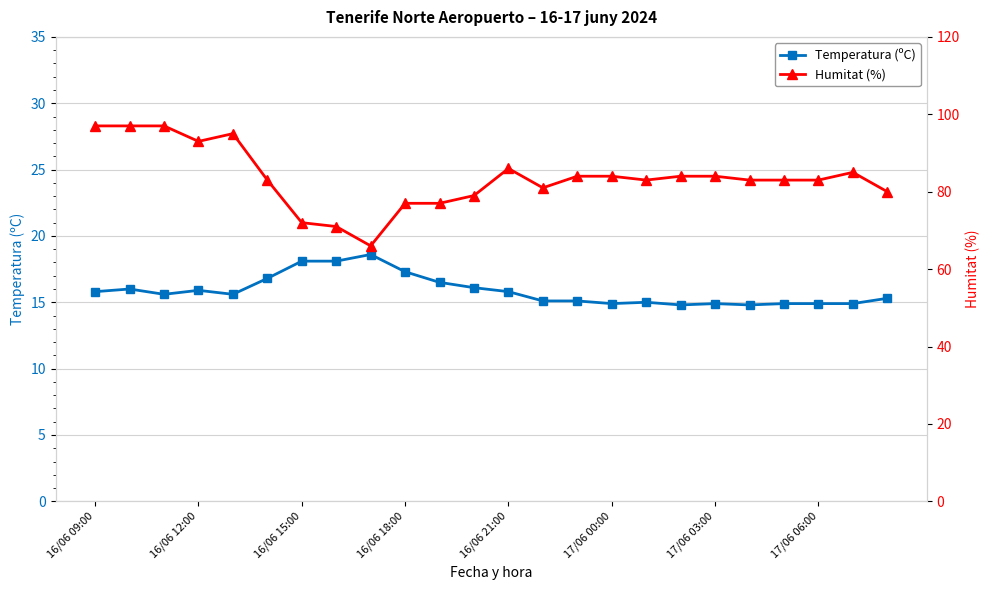

True or false: Temperatura (ºC) has more than 2 points higher than both neighbors.

True